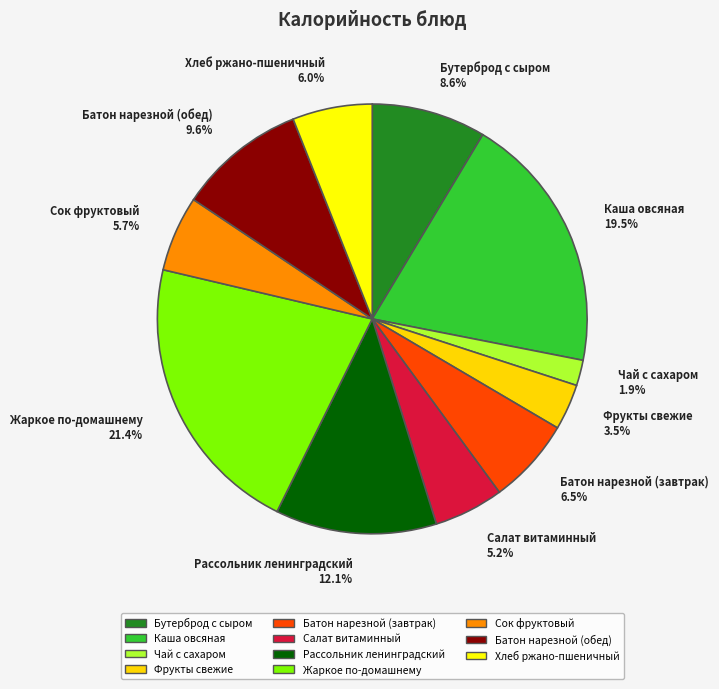

What portion of the pie excludes Хлеб ржано-пшеничный?

94.0%